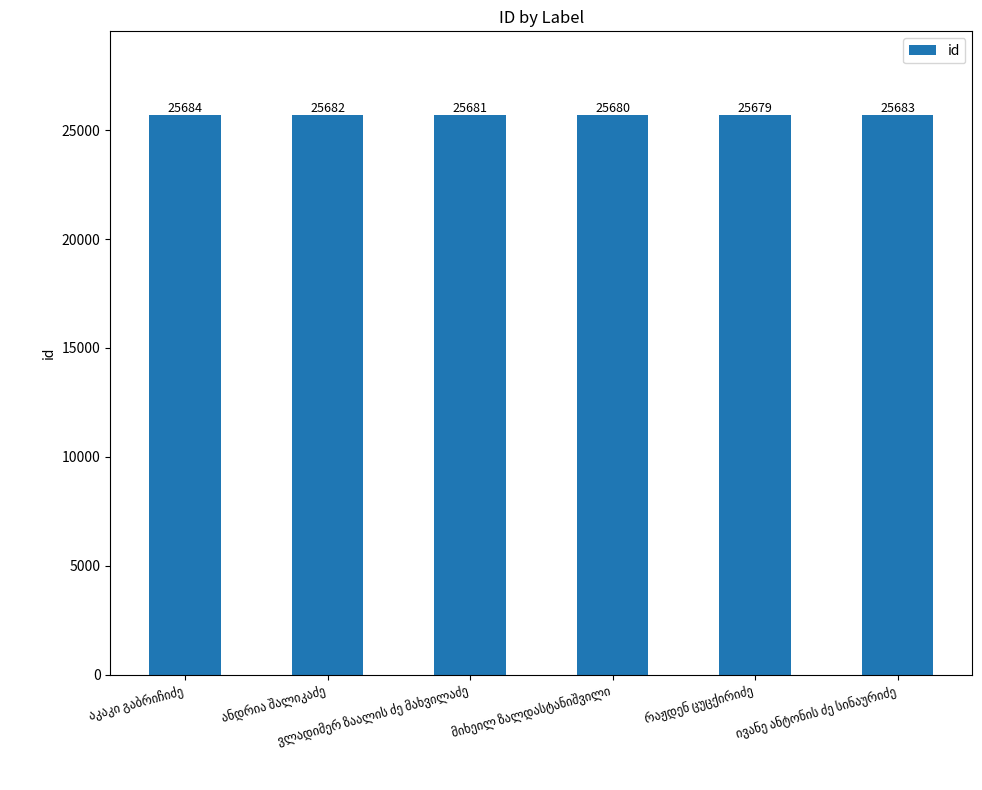

What is the maximum value shown in the chart?

25684